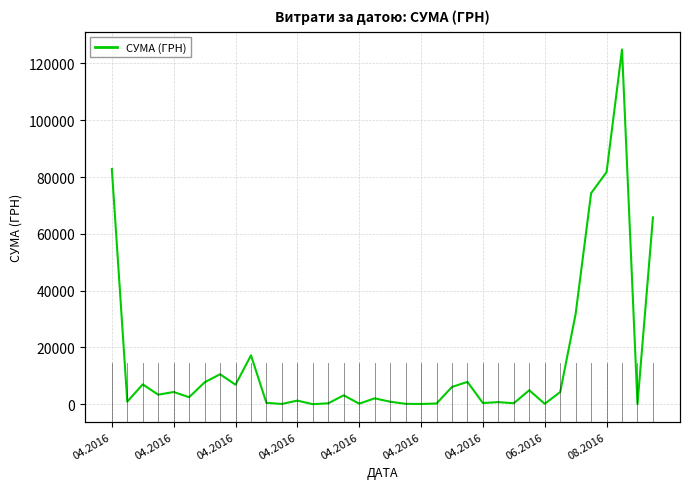

What is the difference between the second highest and second lowest values?

82749.5